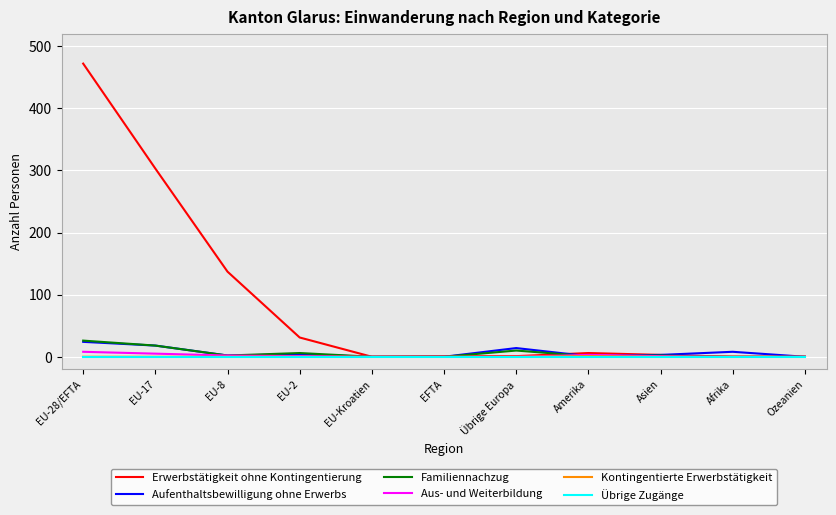

What are all the series names shown in the legend?

Erwerbstätigkeit ohne Kontingentierung, Aufenthaltsbewilligung ohne Erwerbs, Familiennachzug, Aus- und Weiterbildung, Kontingentierte Erwerbstätigkeit, Übrige Zugänge